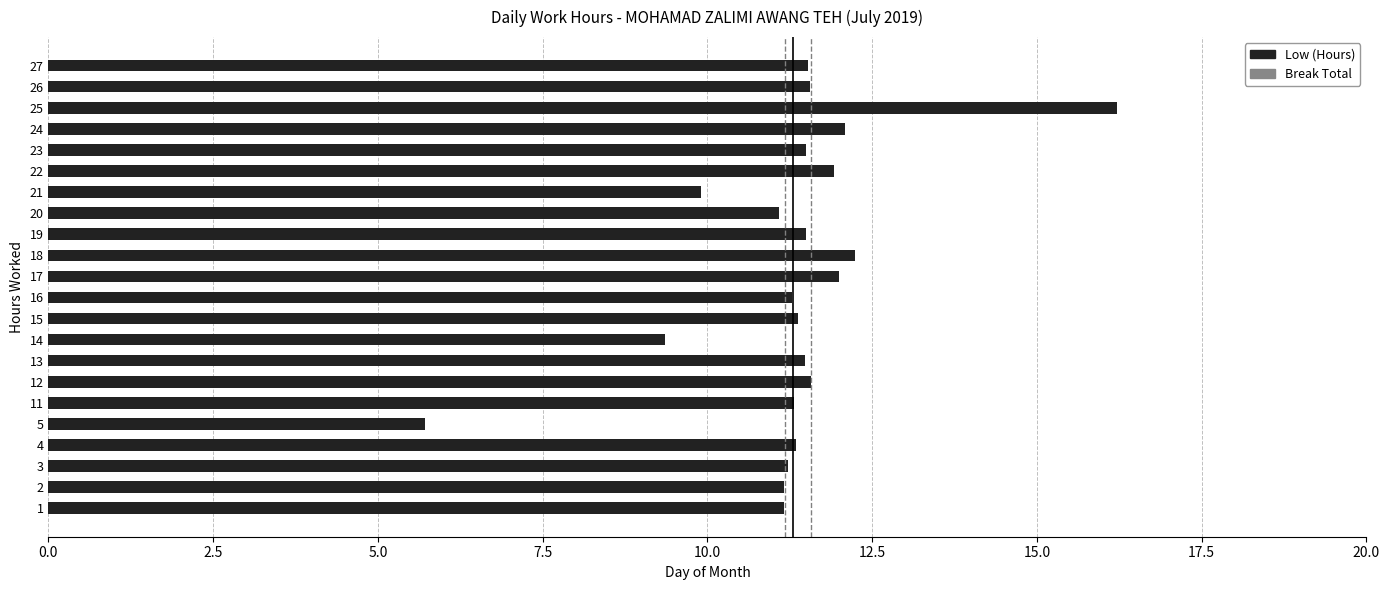

What is the change in value from 12 to 14?

-2.2